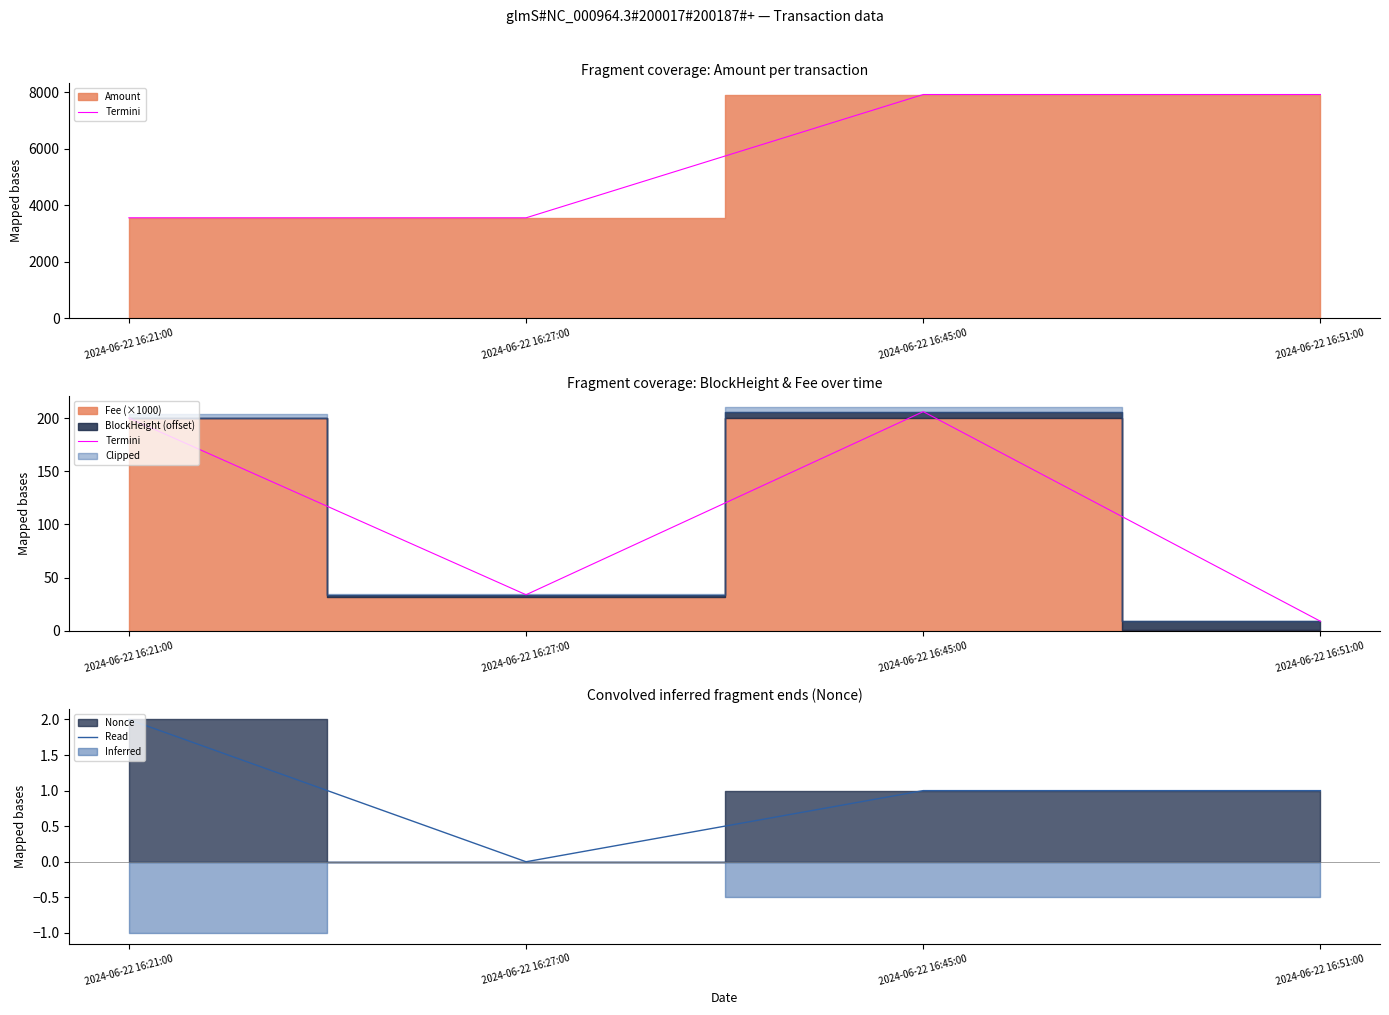

Reading right to left, list all the values displayed in this chart.

Termini: 9.0	206.1	33.9	200.1
Read: 1.0	1.0	0.0	2.0